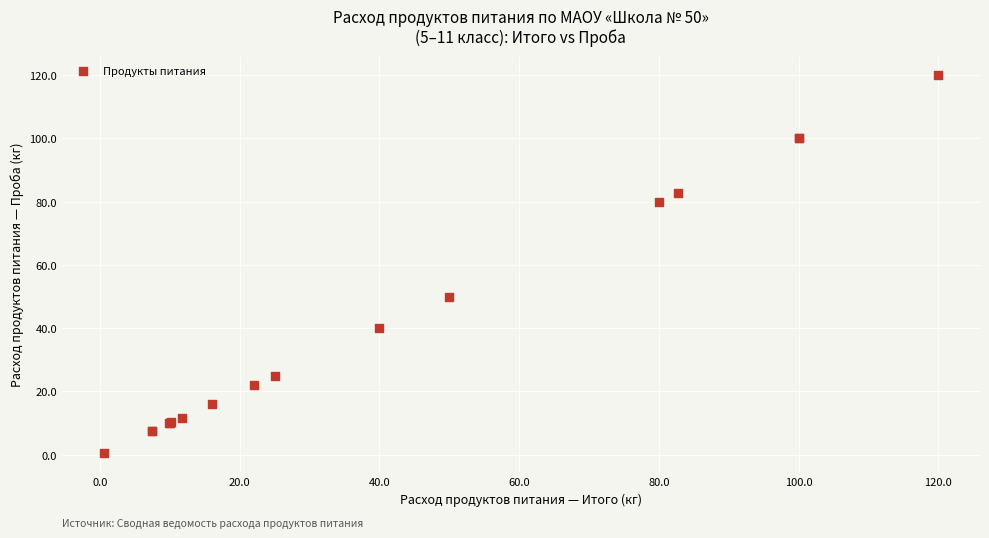

What Y value in the scatter plot is closest to 60?

50.0